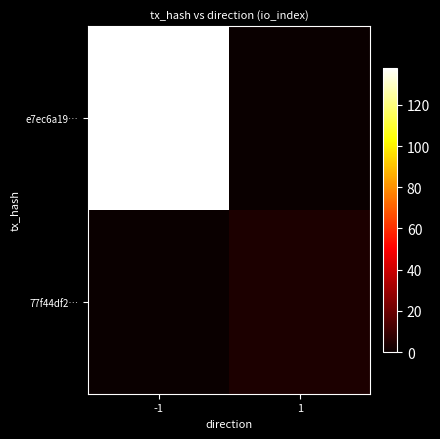

At which category is the sum across all series the highest?

-1